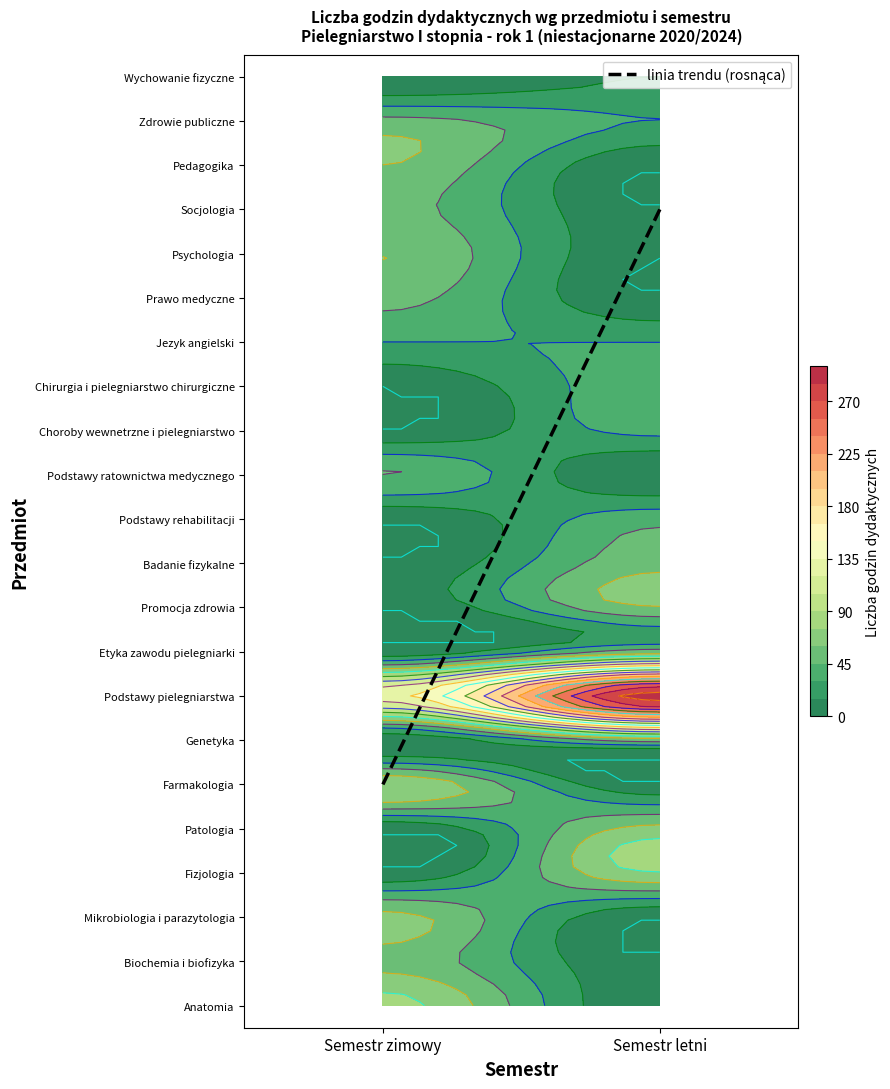

What is the lowest value of the Podstawy pielegniarstwa series?

130